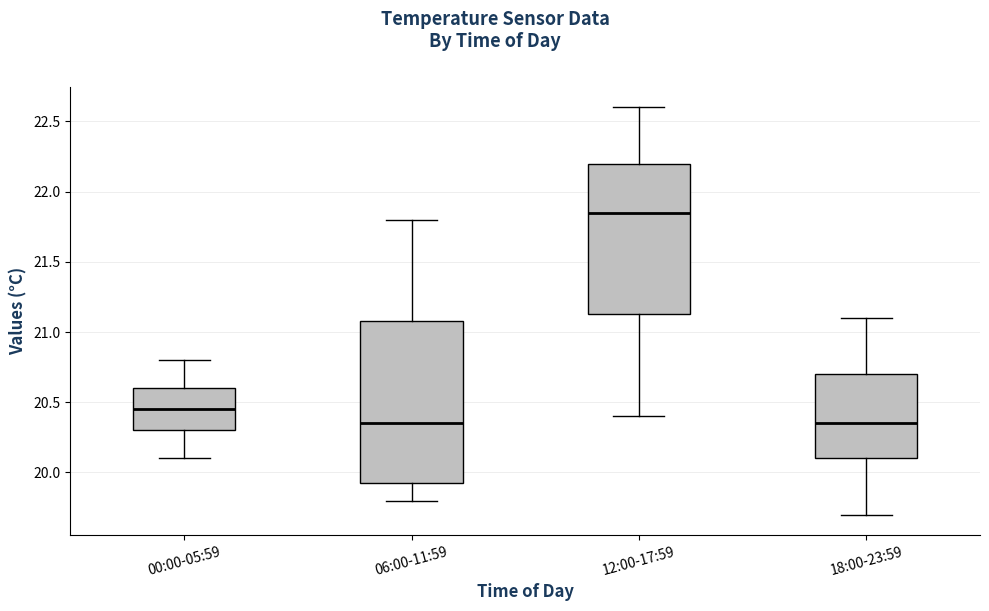

Comparing the boxes themselves (not the whiskers), which one is the tallest?

06:00-11:59